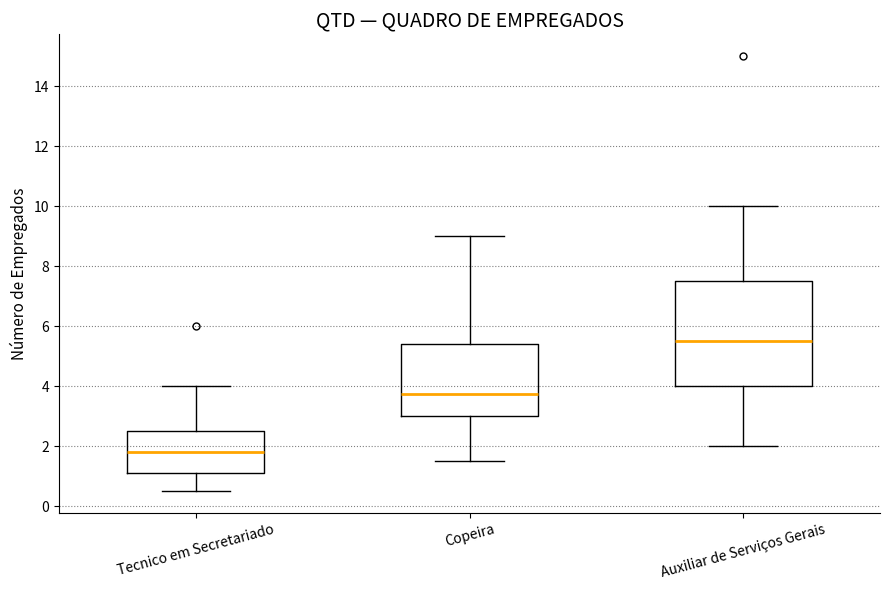

Reading left to right, read every box against the y-axis: the position of its median line, the range the box covers, and the ends of its whiskers. The values are not printed on the chart, so give them approximately, as read against the axis.

Tecnico em Secretariado: median 1.8, box 1.2 to 2.6, whiskers 0.6 to 4.0
Copeira: median 3.8, box 3.0 to 5.4, whiskers 1.6 to 9.0
Auxiliar de Serviços Gerais: median 5.6, box 4.0 to 7.6, whiskers 2.0 to 10.0